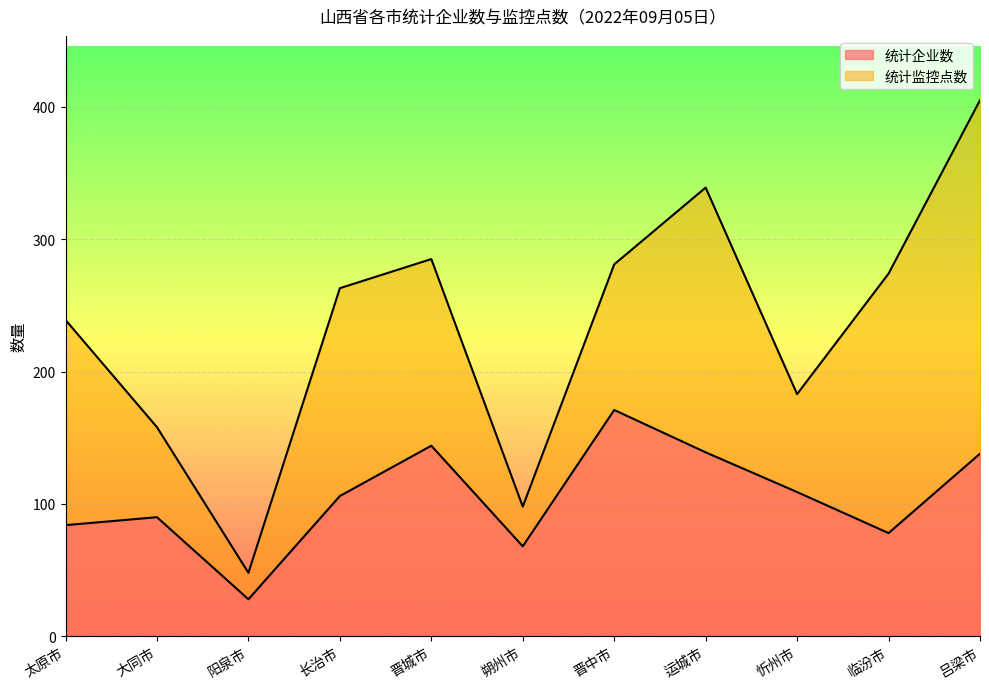

How many interior local valleys does the 统计监控点数 series have?

3